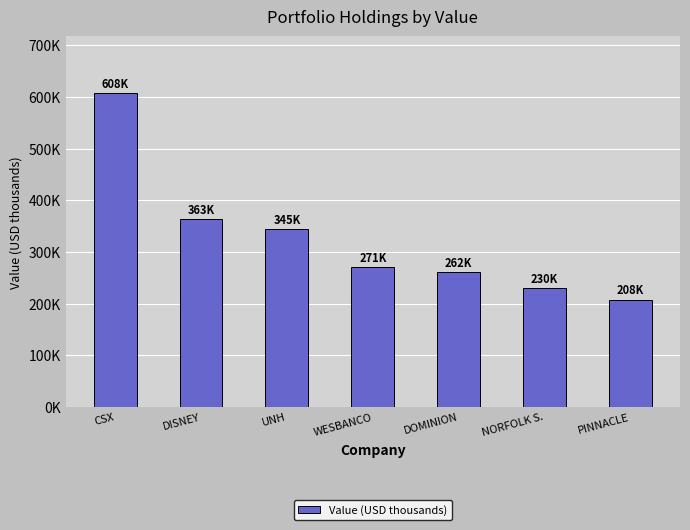

What value does the data have at UNH?

345000